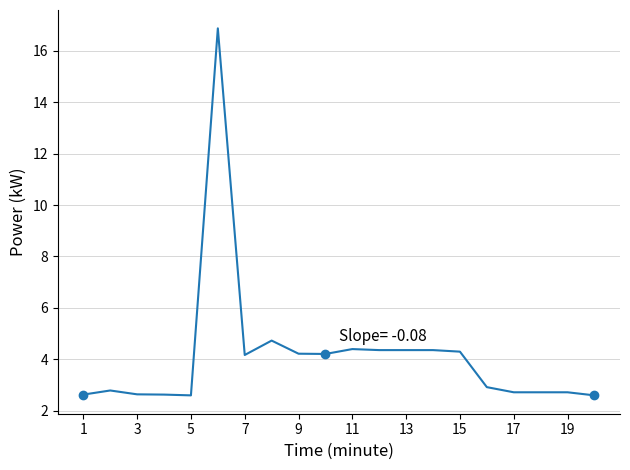

How many data points are less than 4?

10